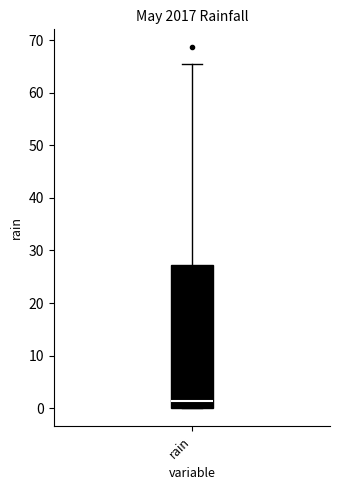

Transcribe this box plot: give where the median line is, the range the box spans, and where the two whiskers end, as read against the y-axis. The values are not printed on the chart, so give them approximately, as read against the axis.

median 1, box 0 to 27, whiskers 0 to 65